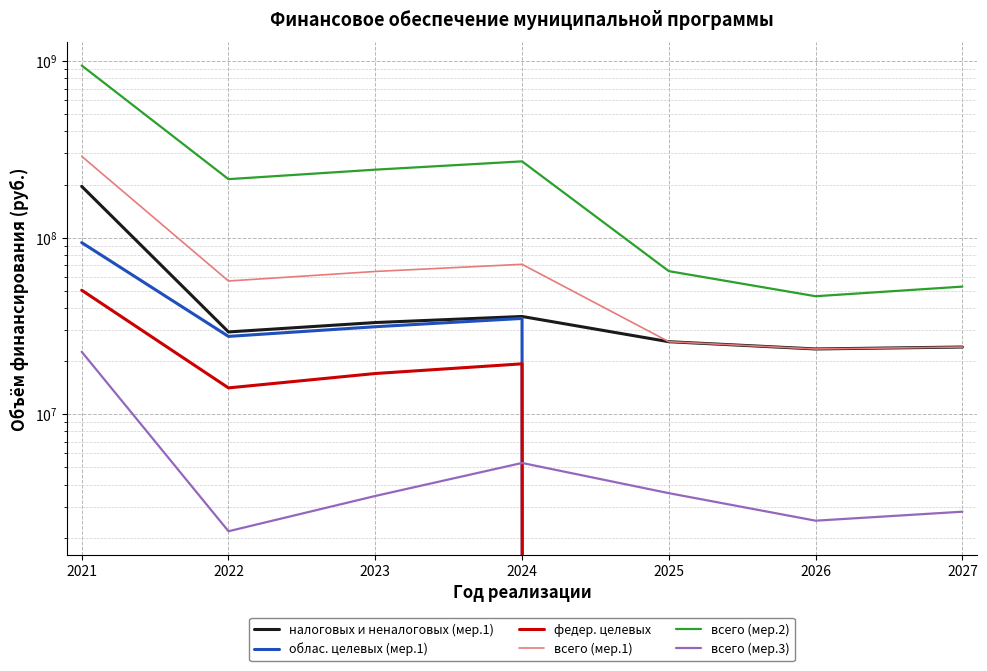

Which label corresponds to the largest value in the chart?

2021